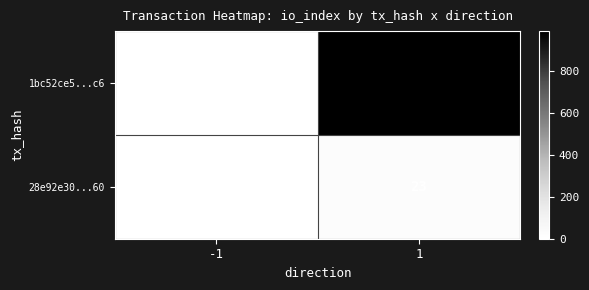

List the series in order of their peak value, highest first.

1bc52ce5...c6, 28e92e30...60